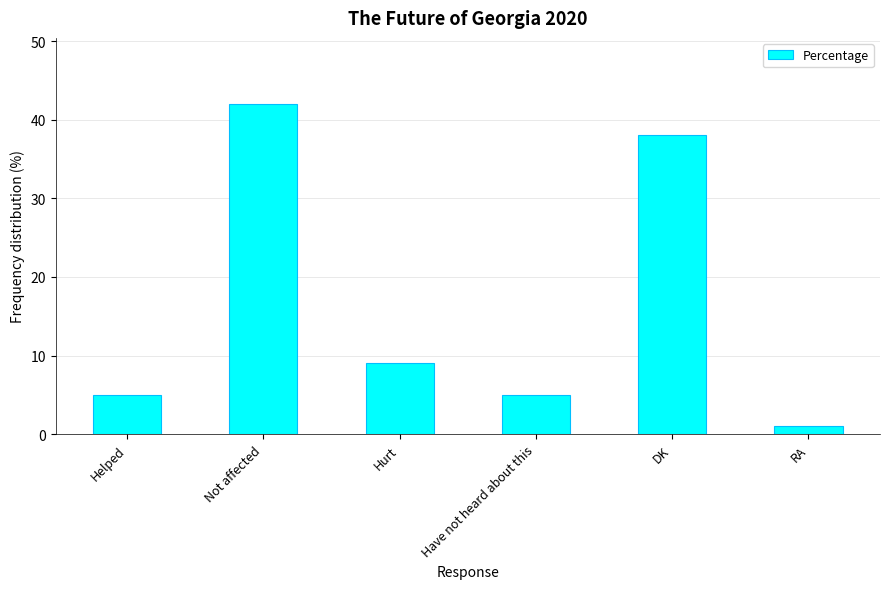

What position from the right is Have not heard about this?

3